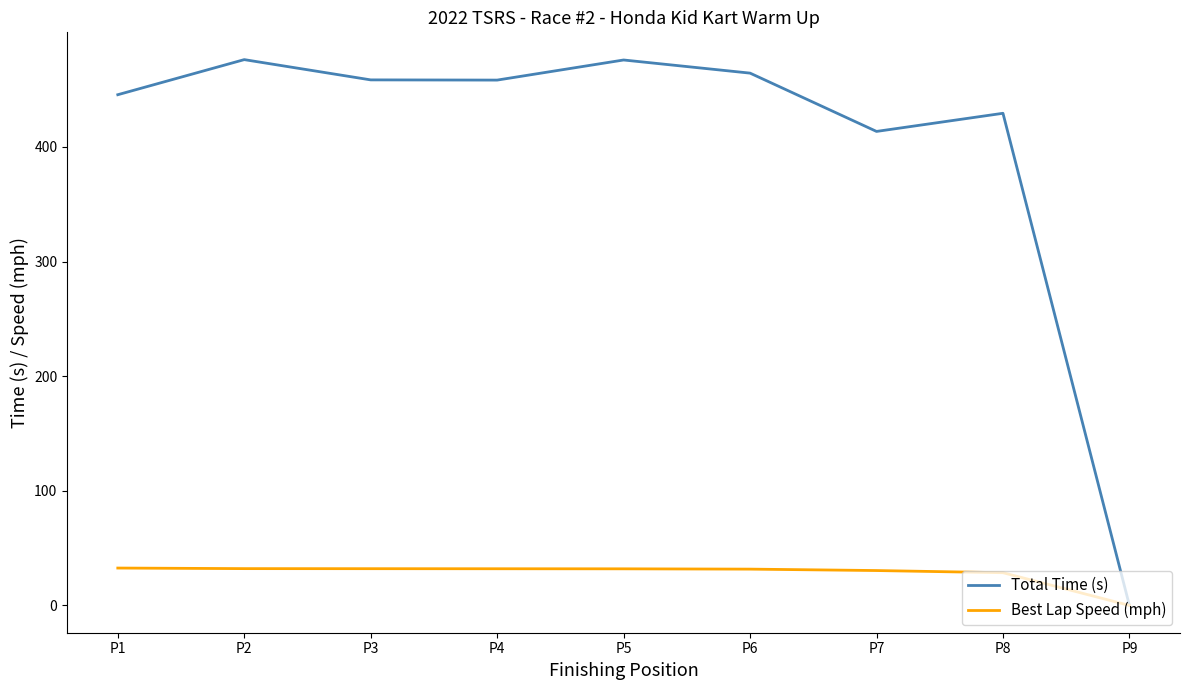

Does the chart have visible grid lines?

No